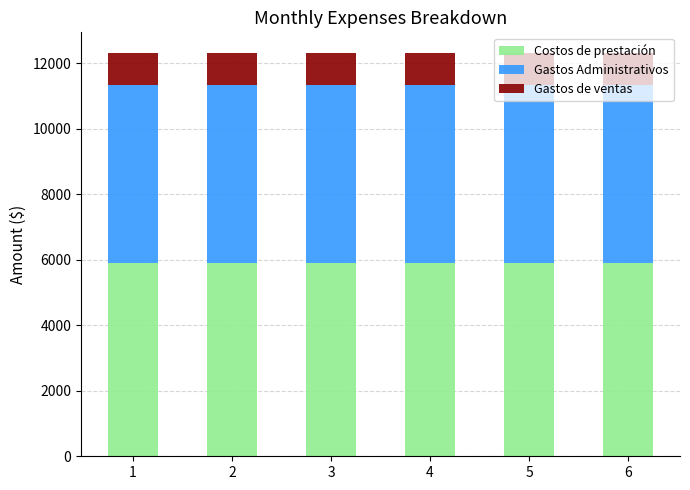

What is the total value across all series at 4?

12322.0